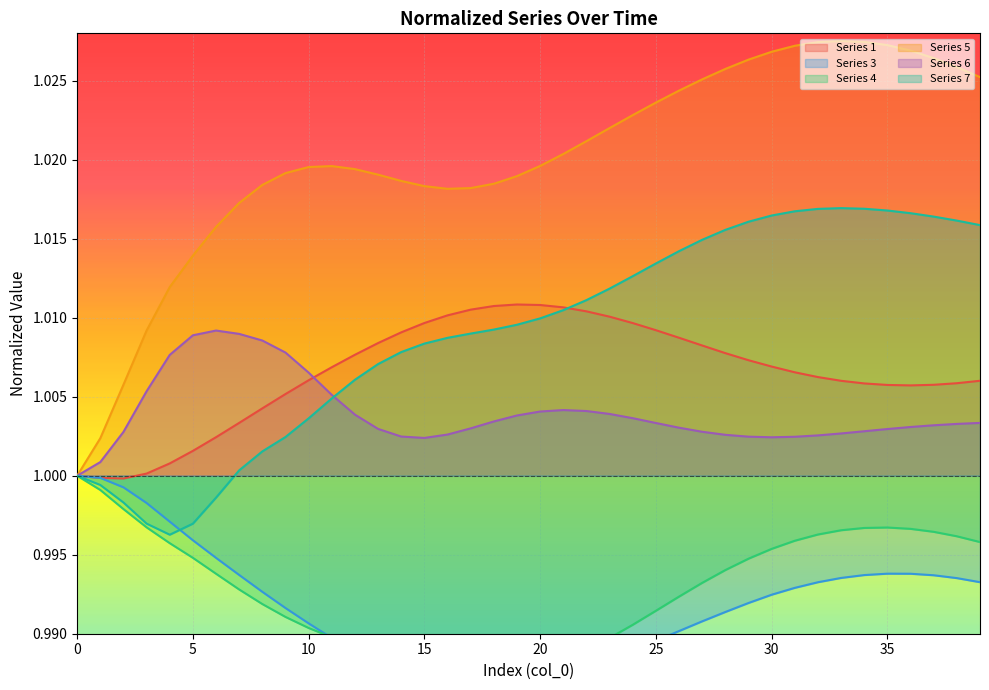

Count the number of categories in the chart.

40